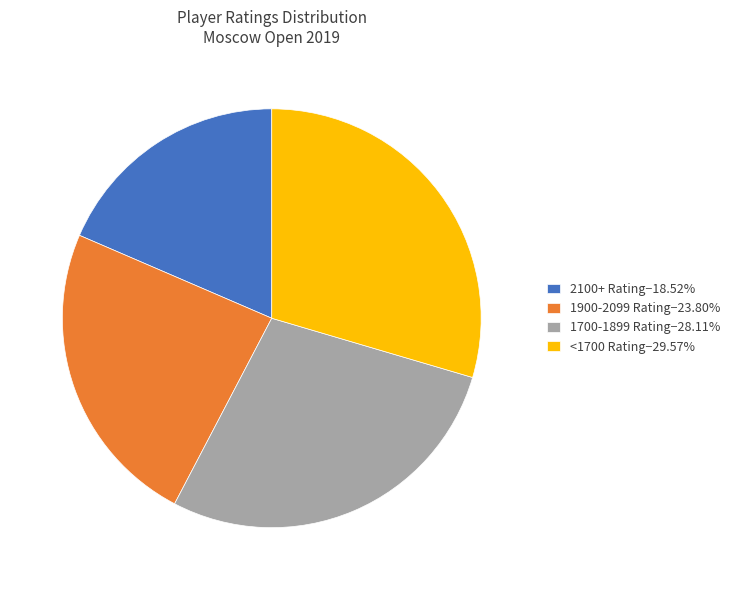

What is the ratio of the value at 2100+ Rating−18.52% to the value at 1700-1899 Rating−28.11%?

0.7